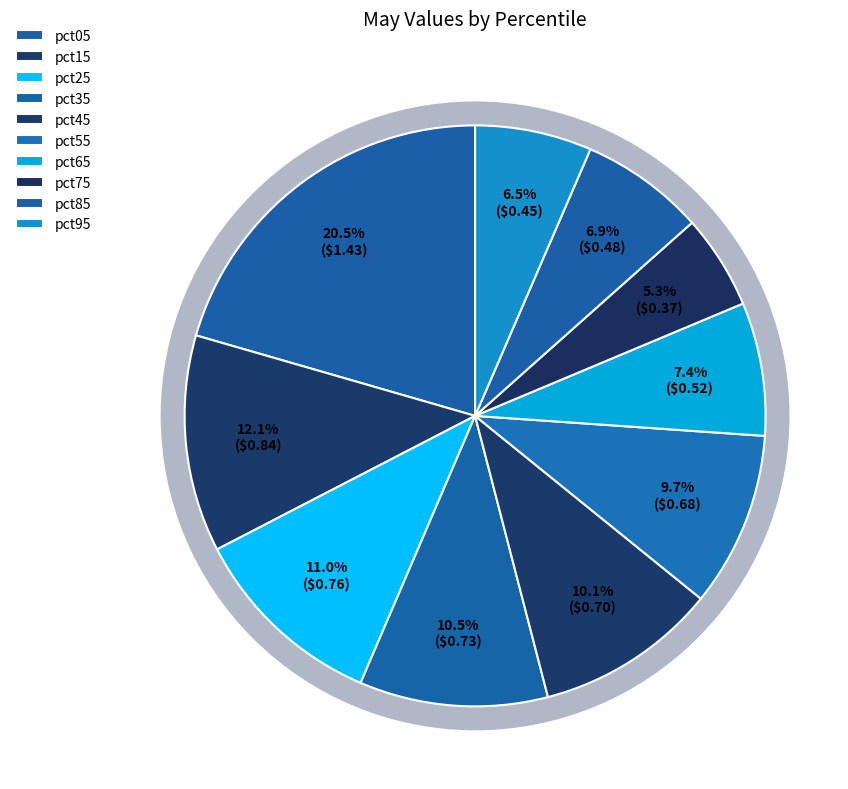

Is it true that pct95 is 1% of the pie?

False